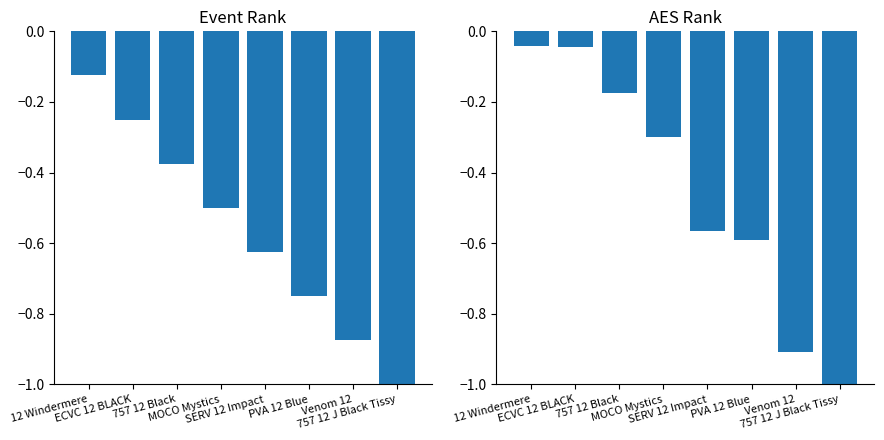

Where is Event Rank nearest to the value 0?

12 Windermere